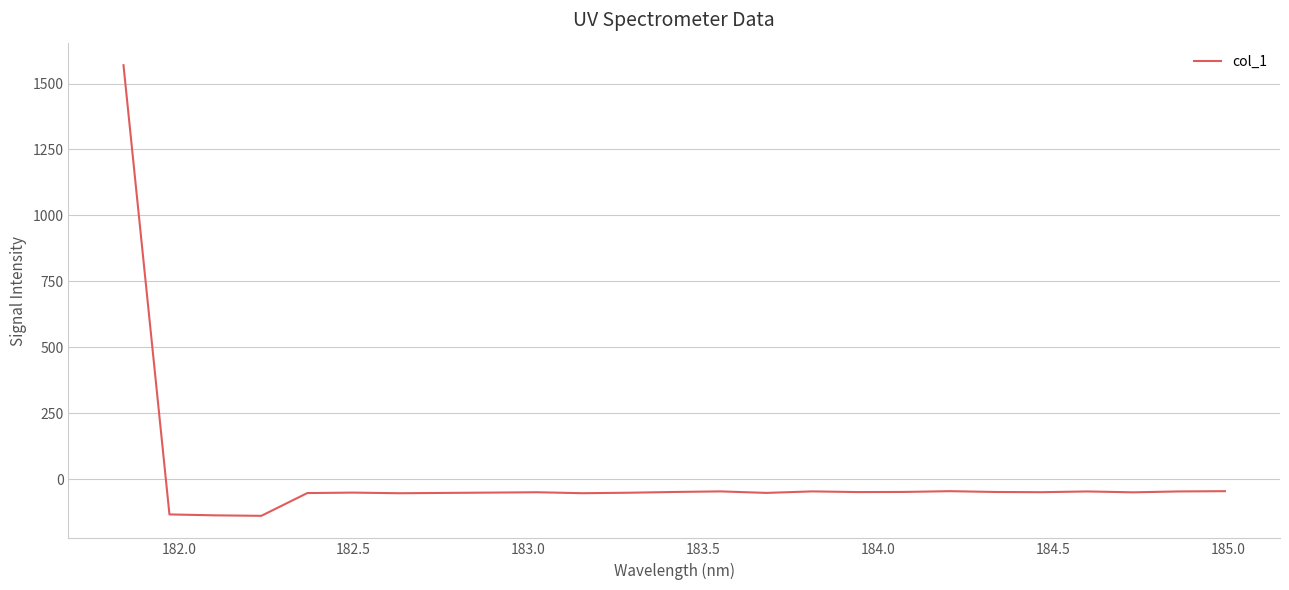

What is the smallest value displayed?

-138.5